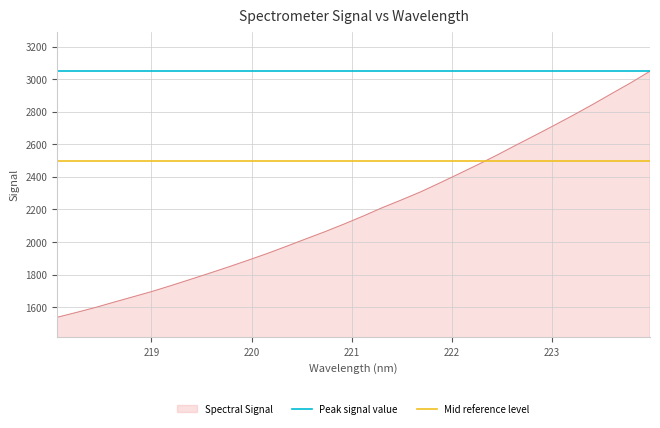

What is the minimum value for Spectral Signal?

1537.4